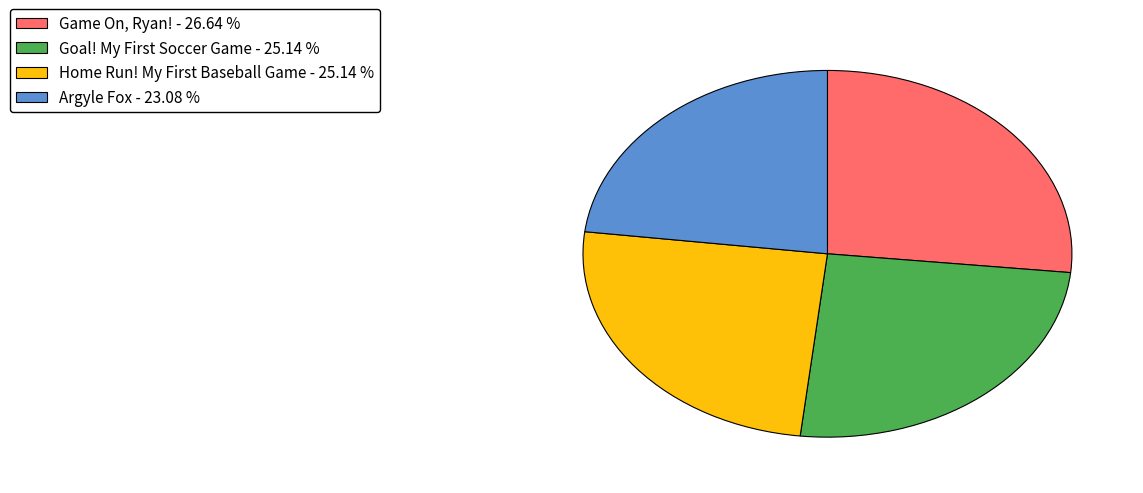

What is the smallest slice in the pie chart?

Argyle Fox